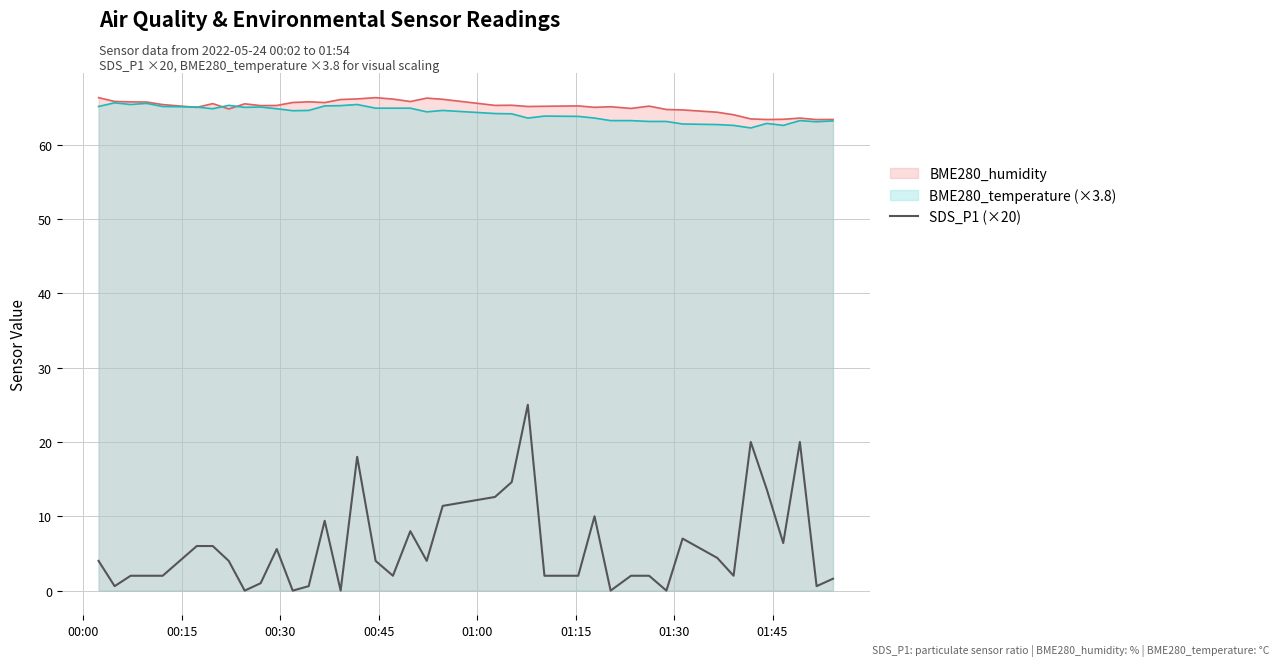

What is the lowest value of the BME280_humidity series?

63.4